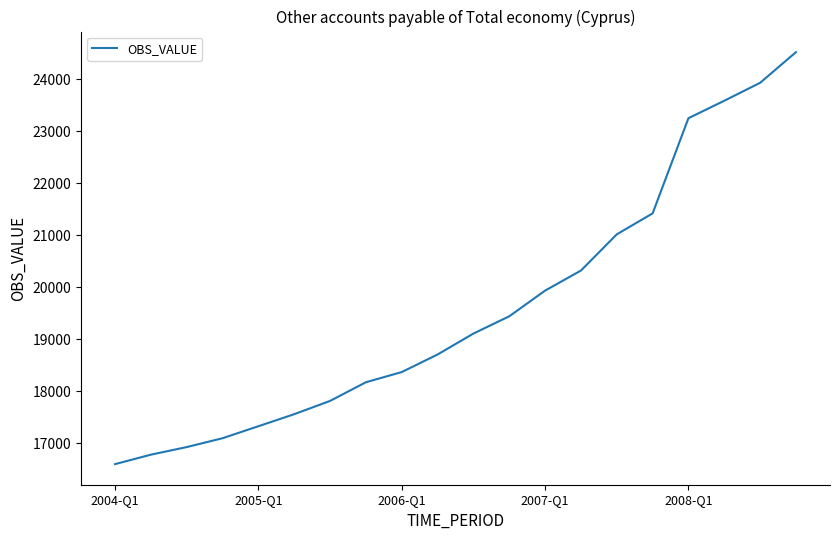

How many lines are shown in the chart?

1